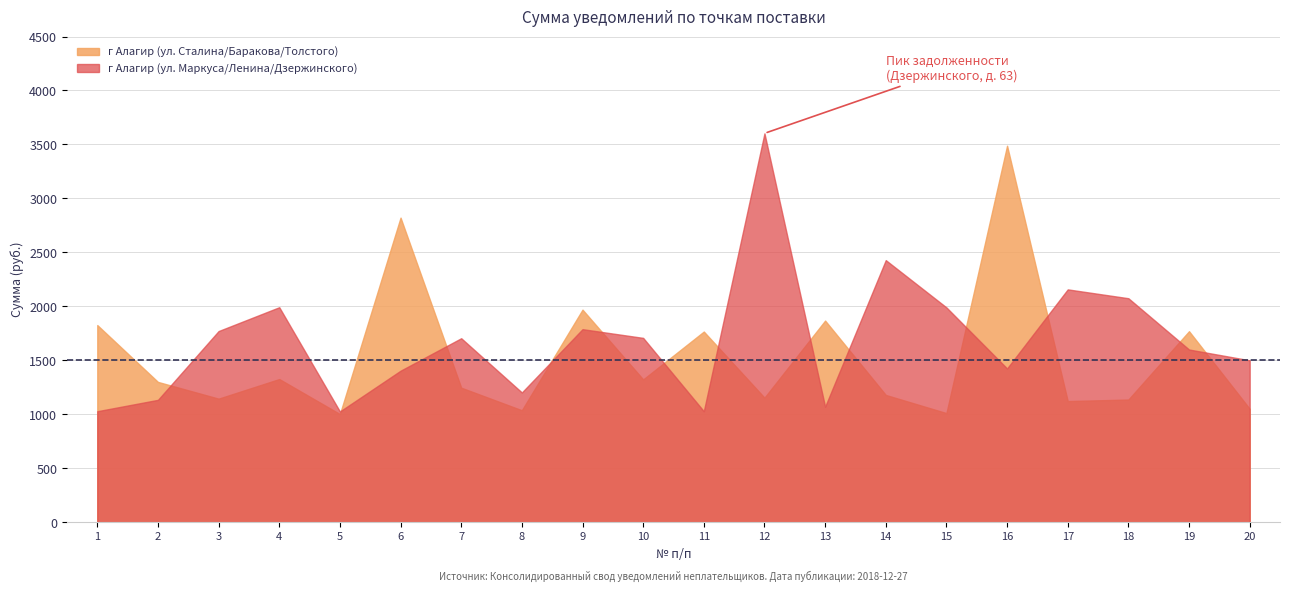

What is the difference between the maximum and minimum values in the г Алагир (Маркуса/Ленина) series?

2576.7